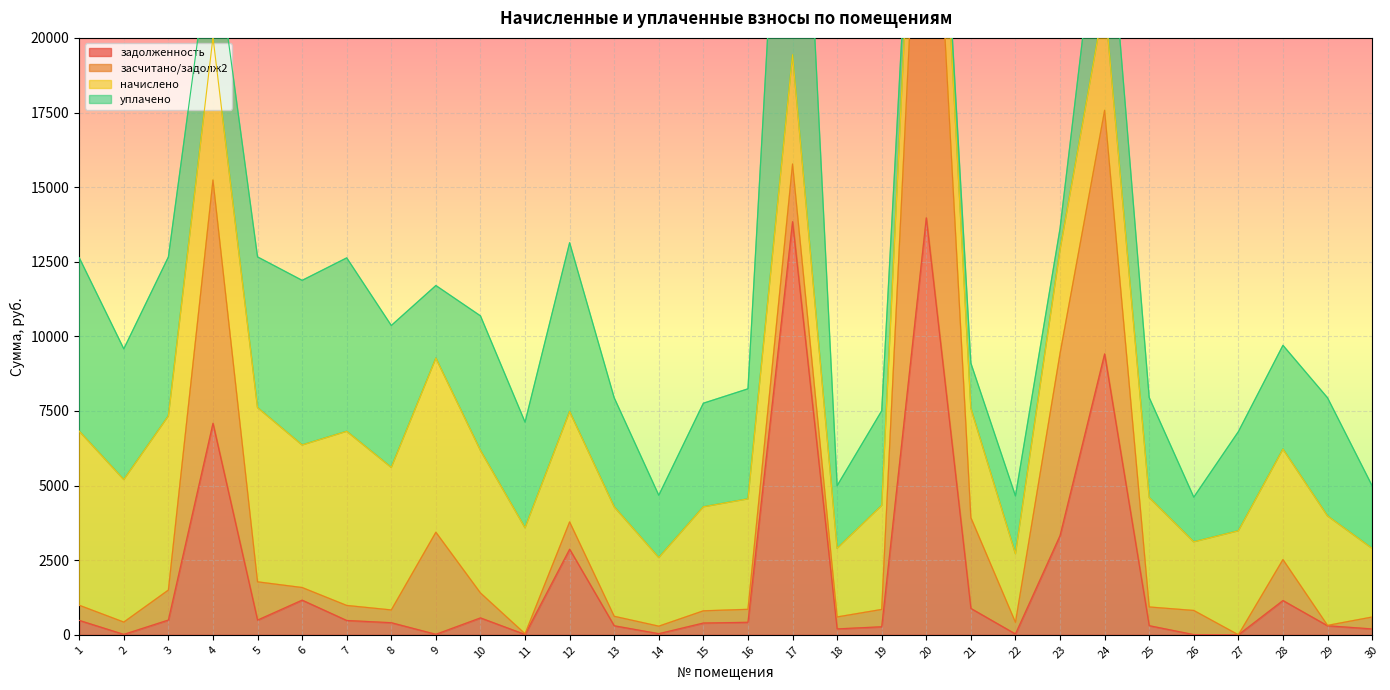

Reading left to right, list all the values displayed in this chart.

задолженность: 483.4	14.0	495.0	7086.4	493.0	1161.6	480.2	405.8	17.1	566.7	11.5	2867.5	302.9	38.2	395.0	419.5	13841.5	198.8	269.3	13969.9	884.0	27.2	3324.2	9411.2	306.1	6.8	0.0	1148.4	303.4	197.3
засчитано/задолж2: 506.6	412.1	1004.3	8150.7	1281.6	422.4	503.4	427.2	3419.1	834.6	23.0	914.5	317.5	251.2	408.8	434.2	1931.7	399.5	580.6	17671.3	3040.9	390.1	6101.4	8163.2	626.4	808.9	0.0	1372.7	12.3	398.2
начислено: 5834.4	4776.4	5834.4	4783.2	5837.9	4776.4	5834.4	4776.4	5834.4	4776.4	3551.6	3701.4	3667.3	2299.8	3485.0	3701.4	3667.3	2299.8	3483.6	3701.4	3667.3	2299.8	3483.6	3701.4	3668.0	2299.8	3485.0	3701.4	3667.3	2299.8
уплачено: 5811.2	4378.3	5325.1	3718.9	5049.4	5515.6	5811.2	4754.9	2432.5	4508.5	3540.1	5654.4	3652.8	2086.7	3471.2	3686.7	15577.1	2099.0	3172.3	0.0	1510.4	1936.9	706.4	4949.4	3347.8	1497.7	3322.6	3477.1	3958.4	2099.0